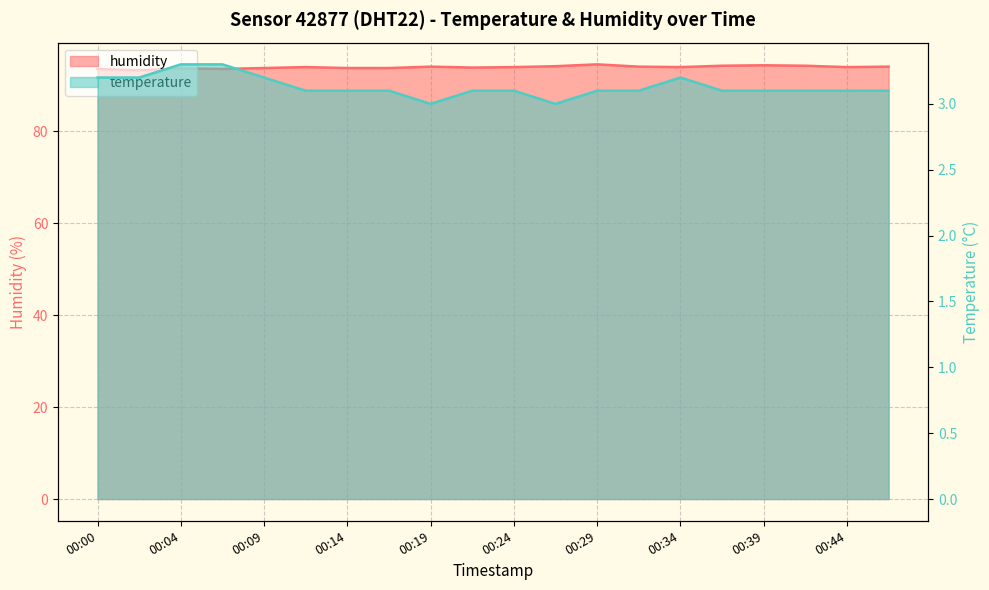

Which series has the largest total across all categories?

humidity